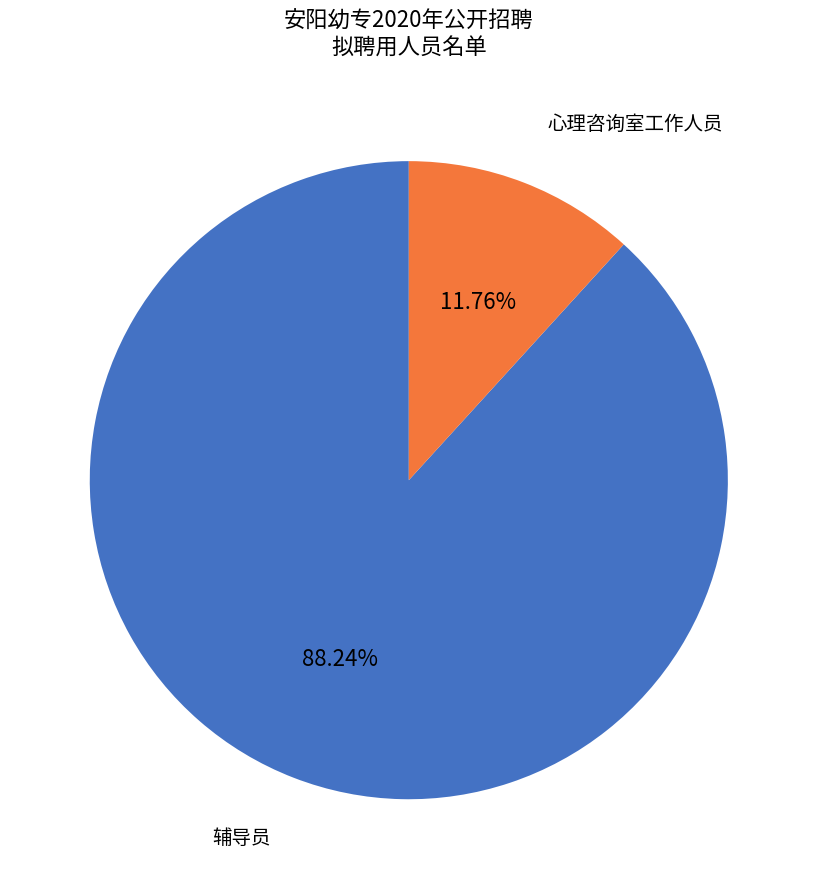

True or false: 心理咨询室工作人员 accounts for 12% of the total.

True